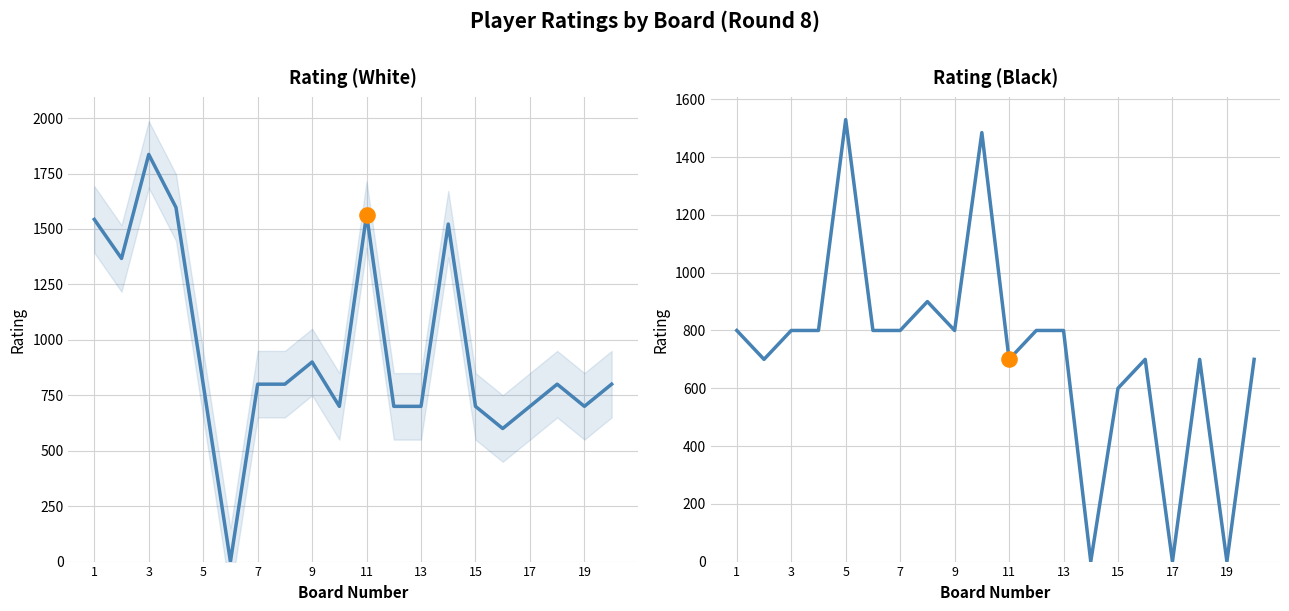

Which series has the largest Y range (max minus min)?

Rating (White)